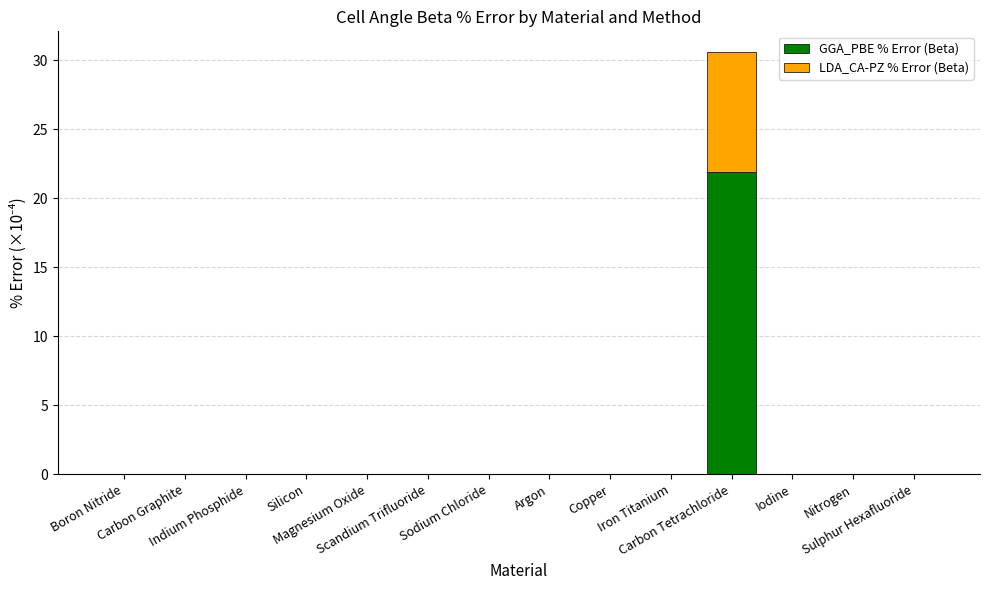

What is the sum of all GGA_PBE % Error (Beta) values?

21.9